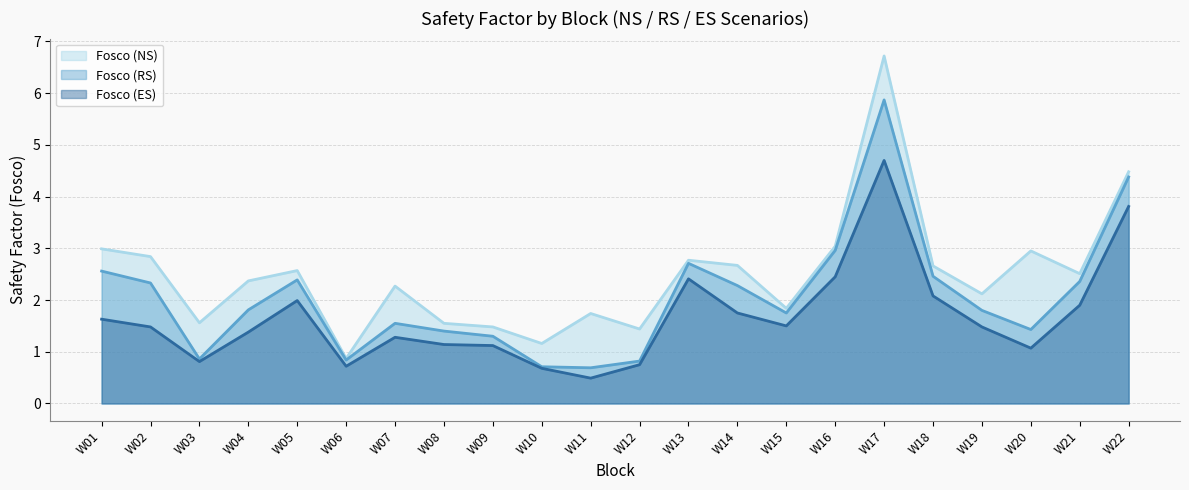

Reading left to right, transcribe all the data shown in this chart.

Fosco (NS): 3.0	2.8	1.6	2.4	2.6	0.9	2.3	1.6	1.5	1.2	1.7	1.4	2.8	2.7	1.8	3.0	6.7	2.7	2.1	3.0	2.5	4.5
Fosco (RS): 2.6	2.3	0.9	1.8	2.4	0.8	1.6	1.4	1.3	0.7	0.7	0.8	2.7	2.3	1.8	3.0	5.9	2.5	1.8	1.4	2.4	4.4
Fosco (ES): 1.6	1.5	0.8	1.4	2.0	0.7	1.3	1.1	1.1	0.7	0.5	0.8	2.4	1.8	1.5	2.5	4.7	2.1	1.5	1.1	1.9	3.8